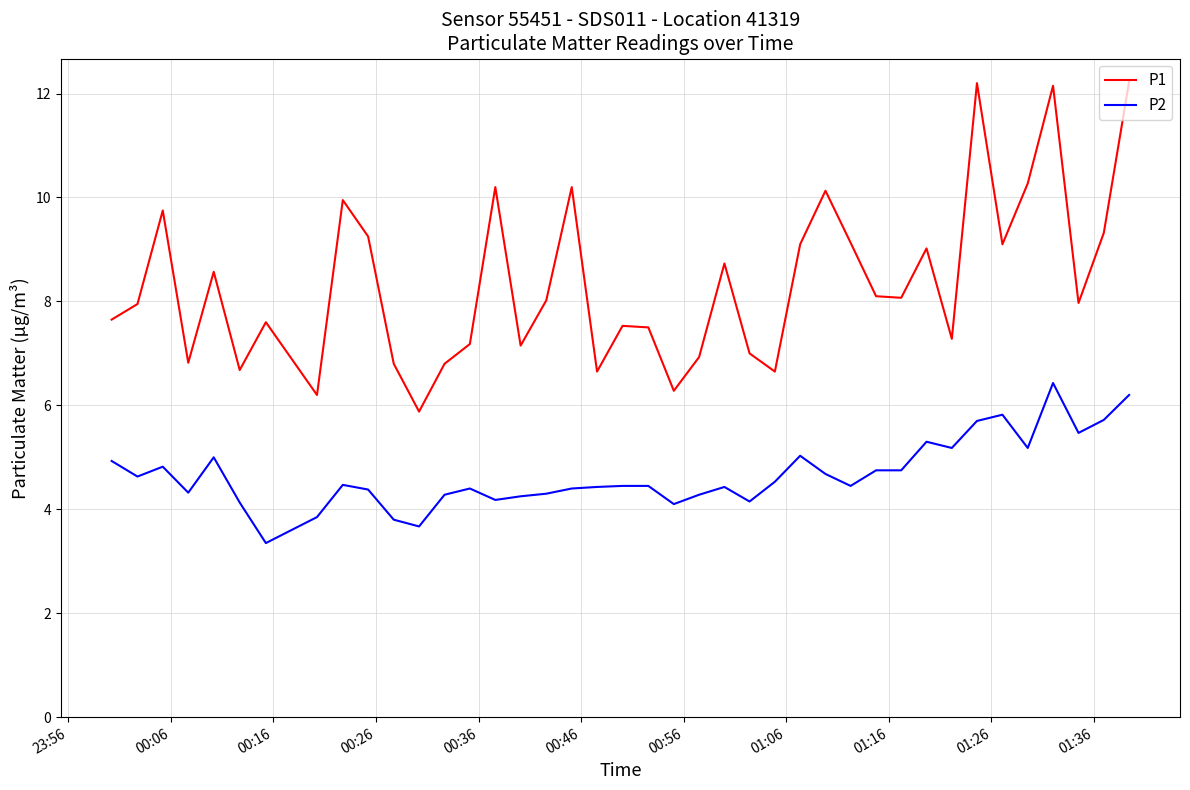

True or false: P2 and P1 intersect in this chart.

False